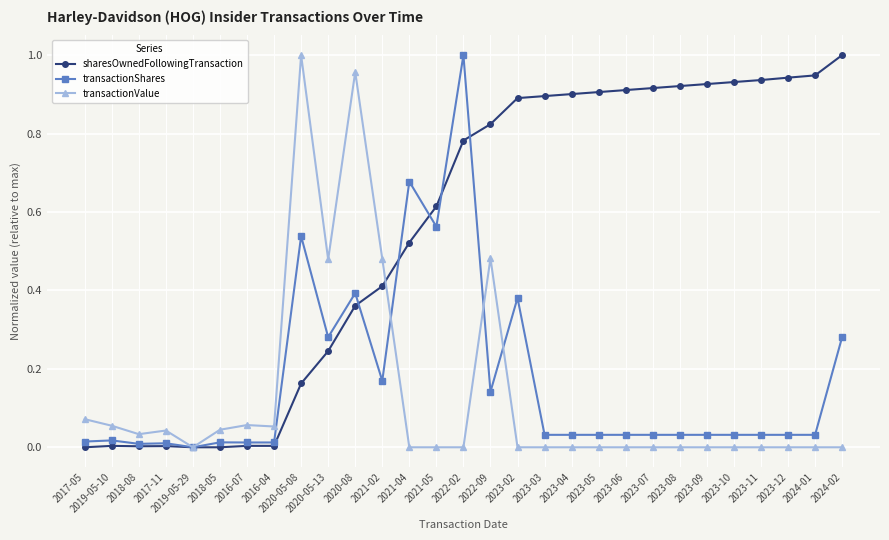

The value of transactionValue at 2023-07 is 0.6. True or false?

False